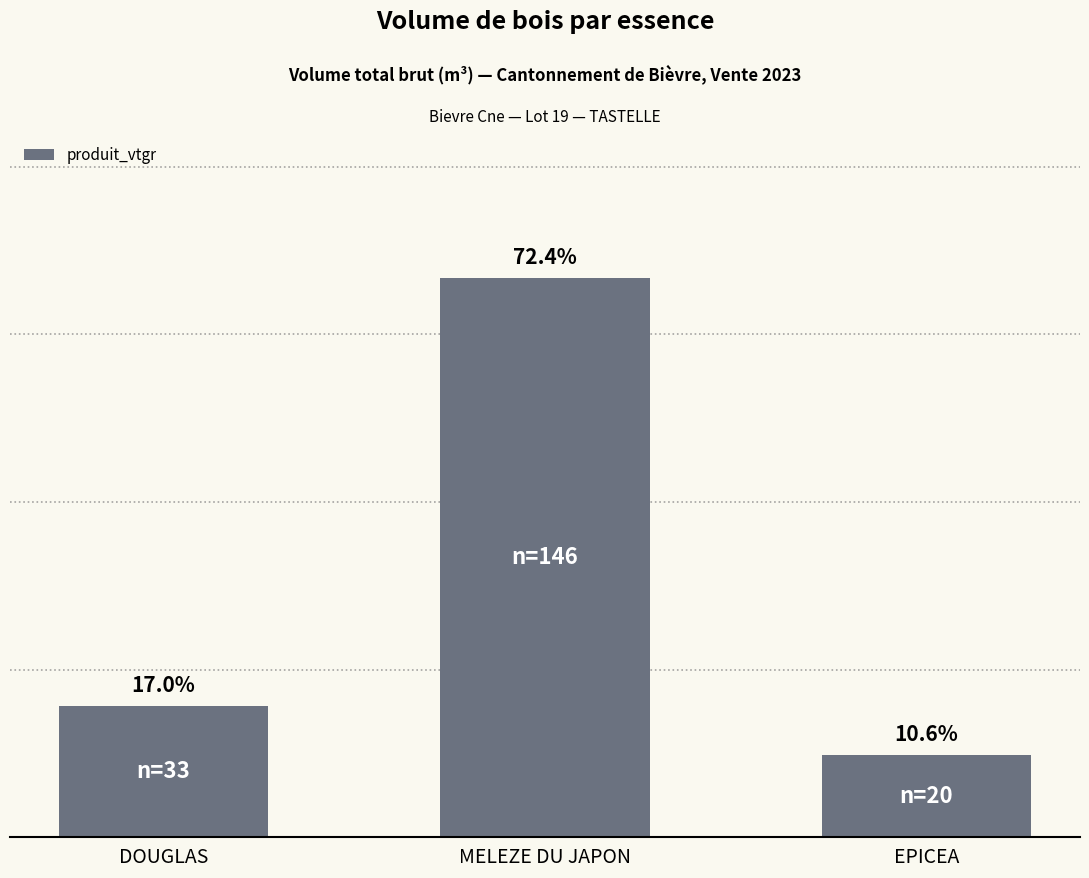

Between MELEZE DU JAPON and DOUGLAS, which is larger?

MELEZE DU JAPON